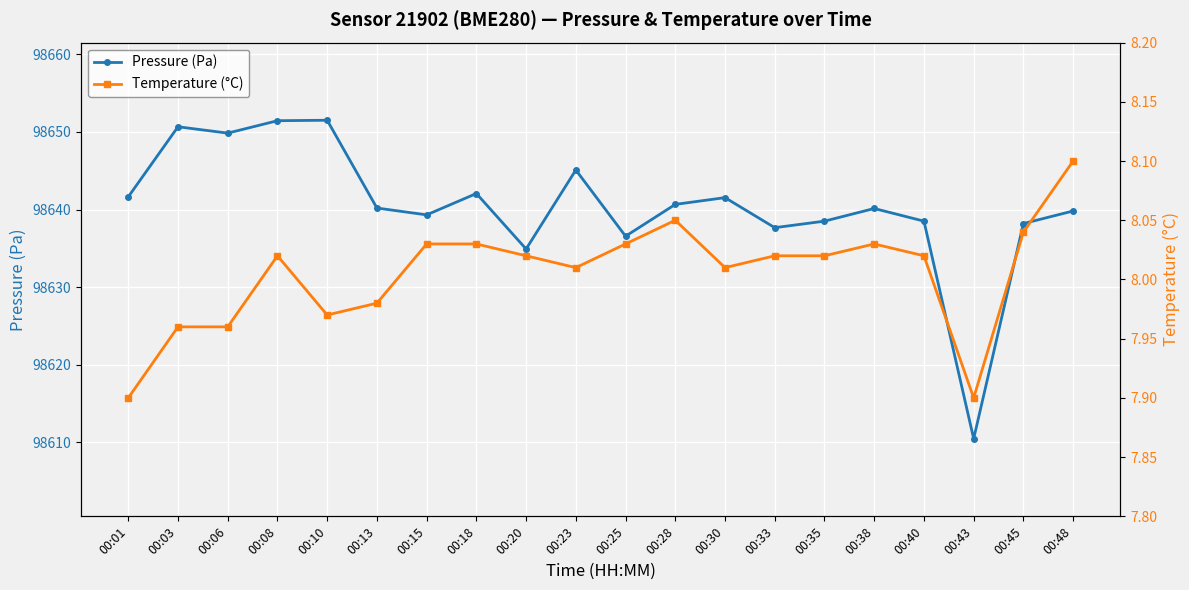

Is it true that Pressure (Pa) equals 23610.9 at 00:08?

False